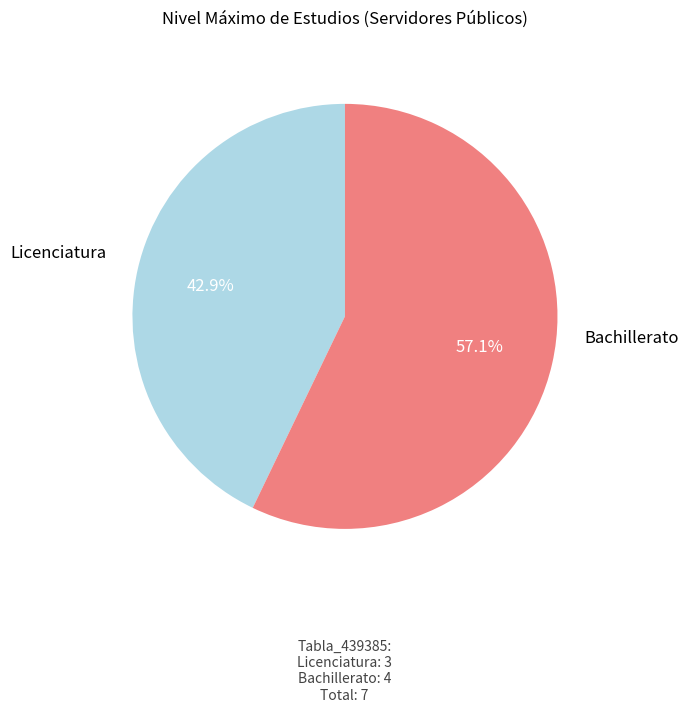

Is there a majority slice in this chart?

Yes